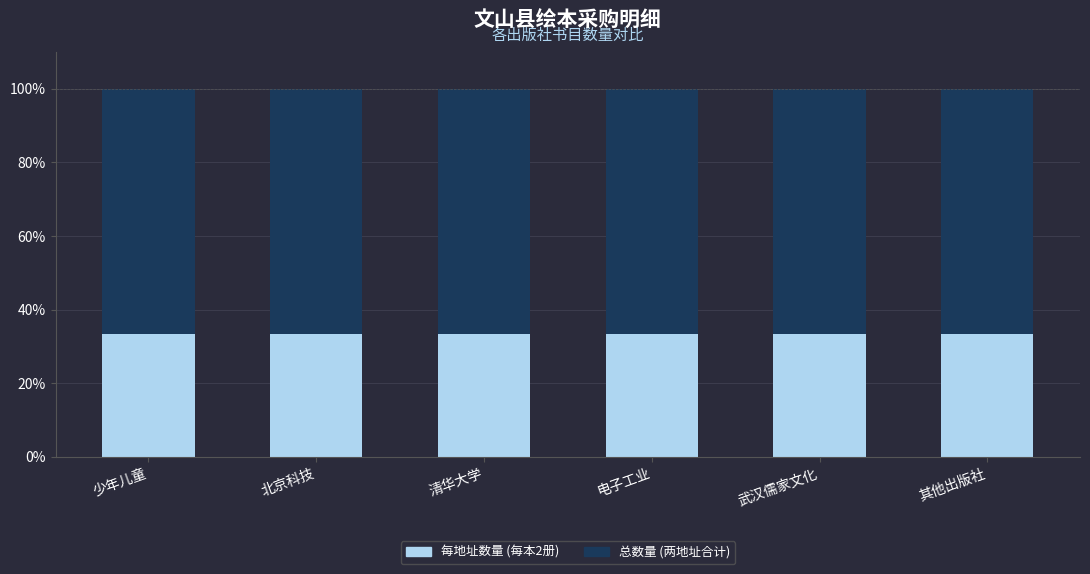

What is the total value across all series at 其他出版社?

100.0